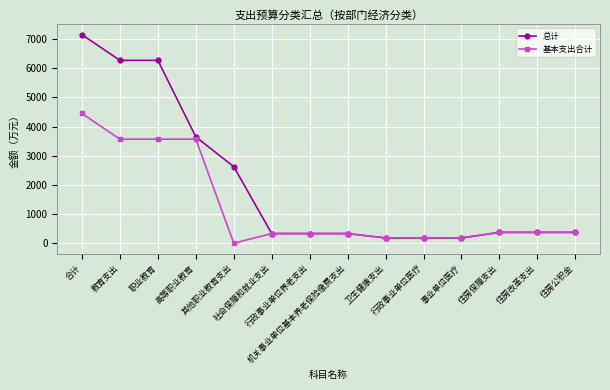

The value of 基本支出合计 at 教育支出 is 1989.2. True or false?

False